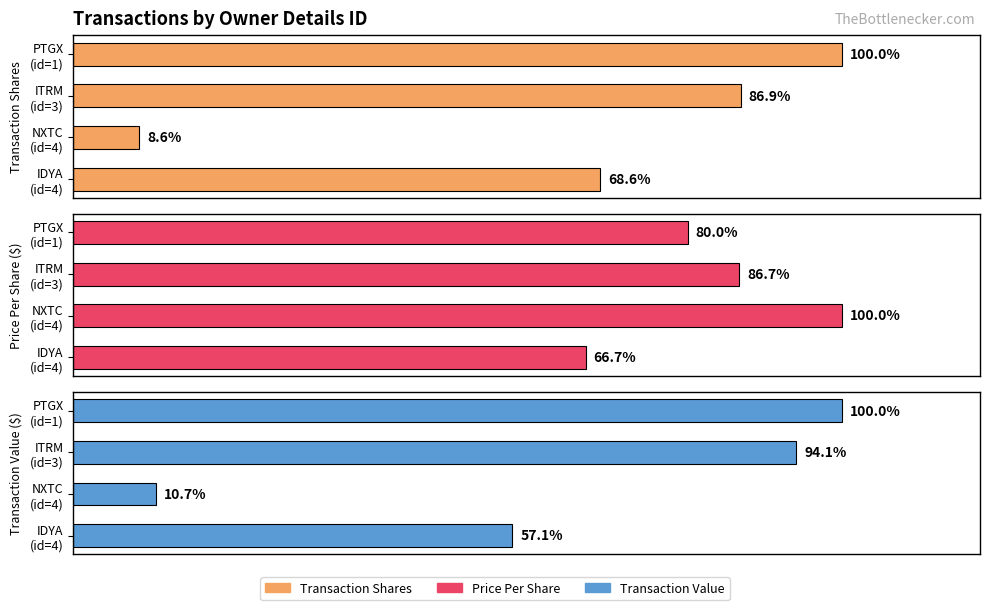

What is the lowest value of the transactionValue series?

750000